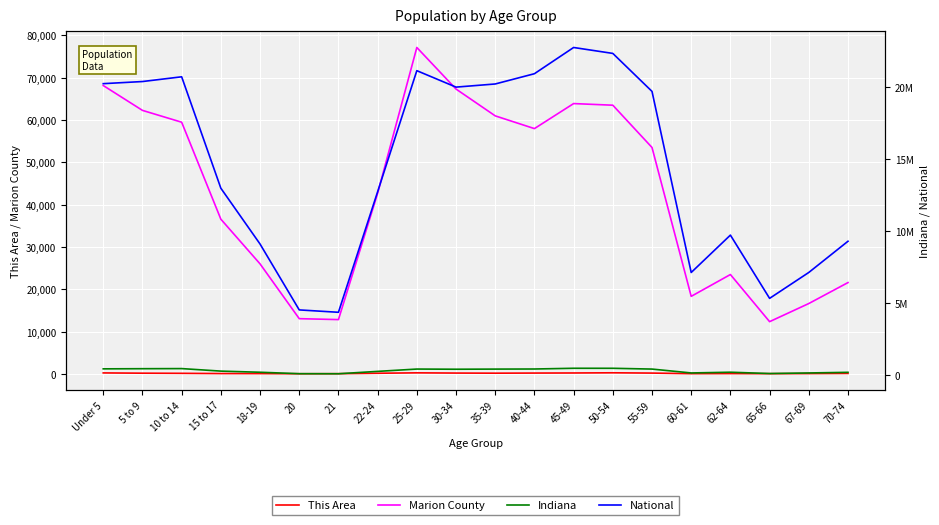

How many values in the Marion County series exceed 53516?

9